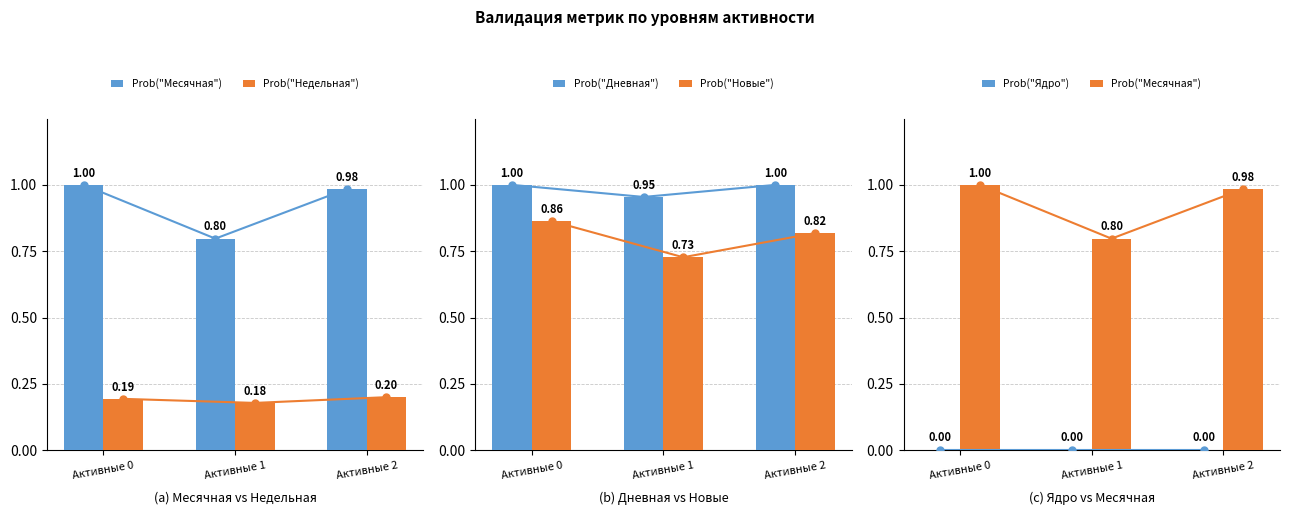

Which series has the largest range (max minus min)?

Prob("Месячная")